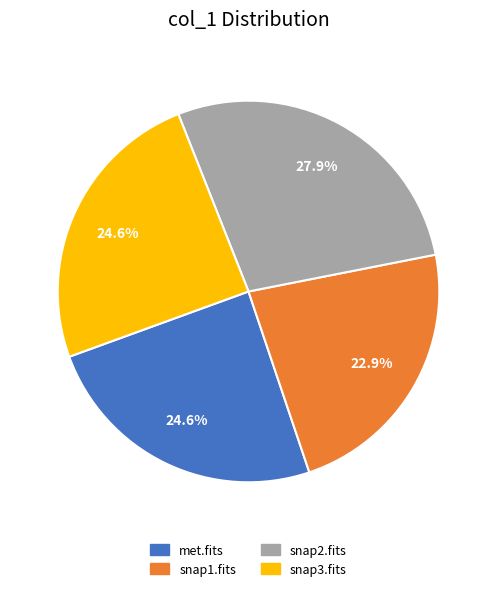

To the nearest percent, what is the average slice percentage?

25%